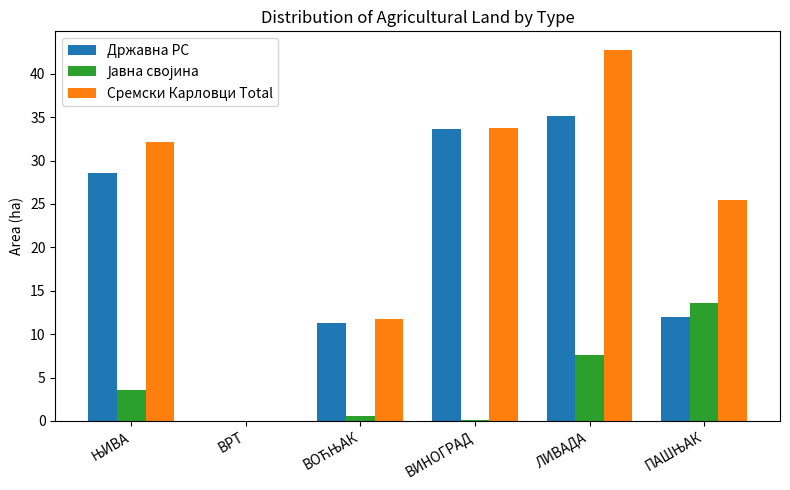

Is it true that Државна РС equals 33.6 at ВИНОГРАД?

True